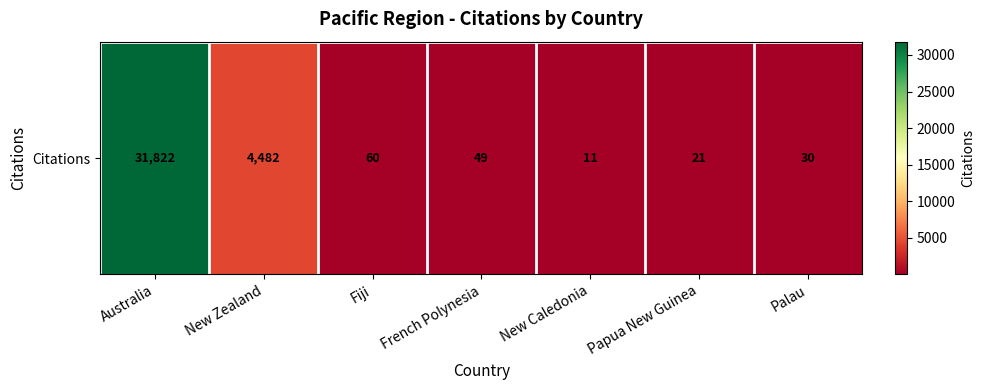

List the labels in order of value, largest first.

Australia, New Zealand, Fiji, French Polynesia, Palau, Papua New Guinea, New Caledonia